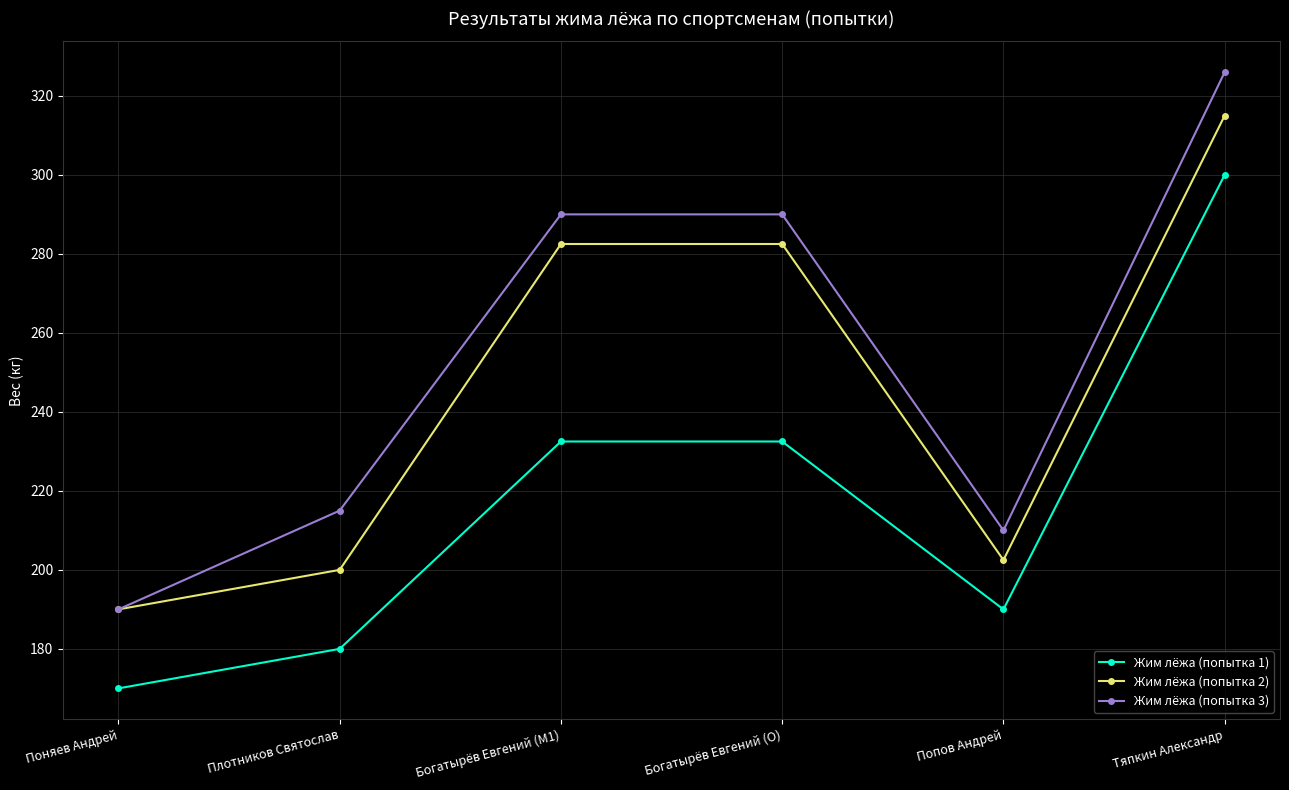

True or false: Жим лёжа (попытка 1) and Жим лёжа (попытка 2) intersect in this chart.

False